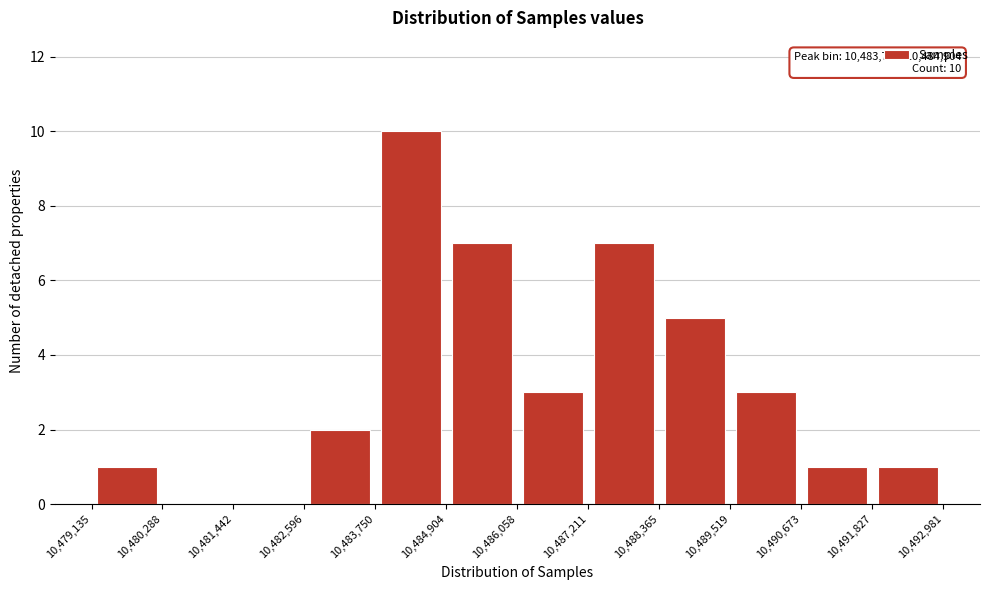

Over which range of the x-axis is the bar tallest?

10,483,750 to 10,484,904